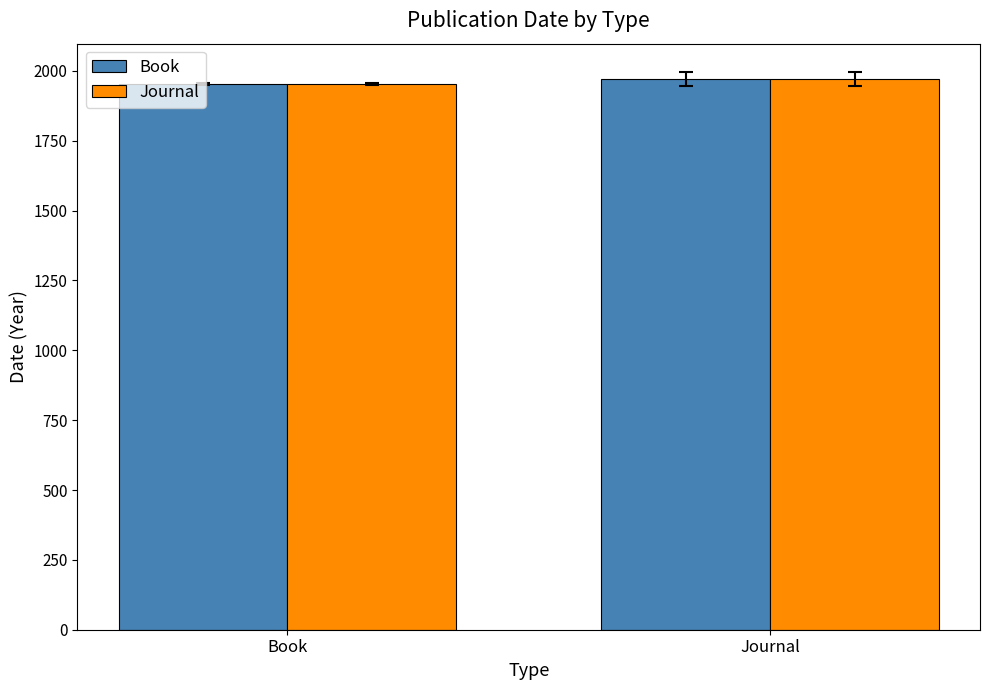

How many bars are there in each group?

2